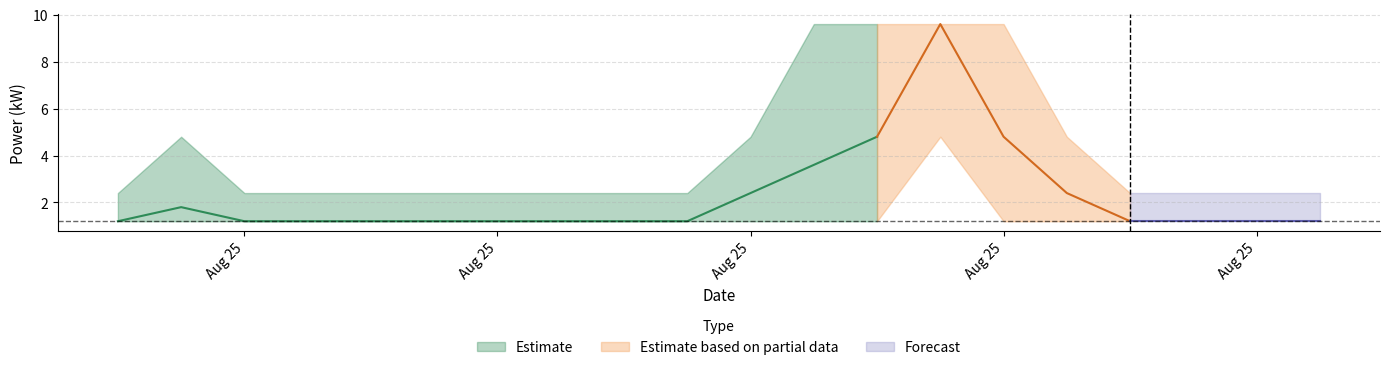

Does the chart have visible grid lines?

Yes